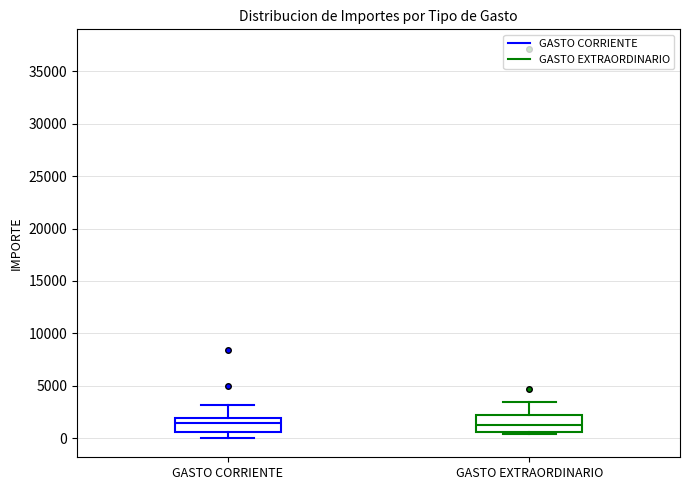

Reading left to right, transcribe this box plot: for each box, give where its median line is, the range the box spans, and where its two whiskers end, as read against the y-axis. The values are not printed on the chart, so give them approximately, as read against the axis.

GASTO CORRIENTE: median 1500, box 500 to 2000, whiskers 0 to 3000
GASTO EXTRAORDINARIO: median 1000, box 500 to 2000, whiskers 500 (just below the box's lower edge) to 3500